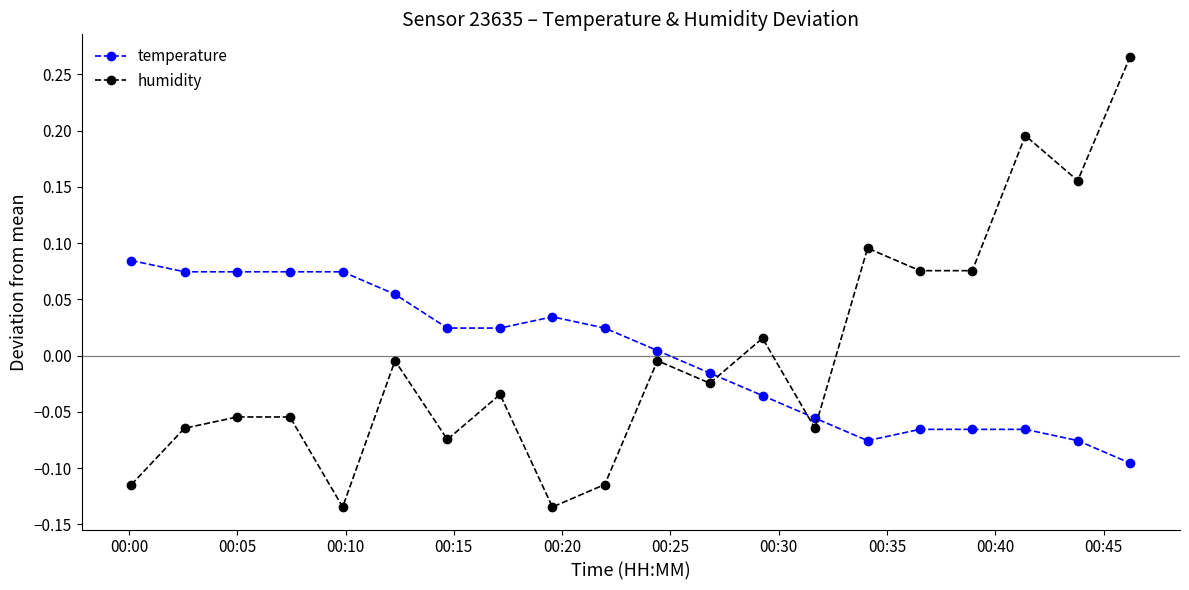

Which series ends up on top after the final intersection of temperature and humidity?

humidity